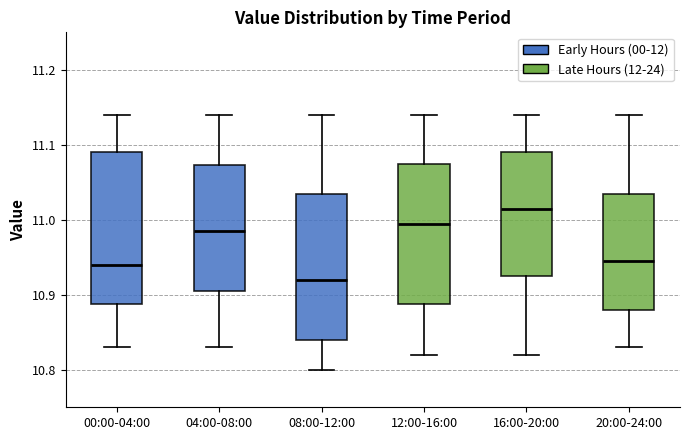

Reading left to right, transcribe this box plot: for each box, give where its median line is, the range the box spans, and where its two whiskers end, as read against the y-axis. The values are not printed on the chart, so give them approximately, as read against the axis.

00:00-04:00: median 10.94, box 10.89 to 11.09, whiskers 10.83 to 11.14
04:00-08:00: median 10.99, box 10.91 to 11.07, whiskers 10.83 to 11.14
08:00-12:00: median 10.92, box 10.84 to 11.04, whiskers 10.80 to 11.14
12:00-16:00: median 11.00, box 10.89 to 11.08, whiskers 10.82 to 11.14
16:00-20:00: median 11.02, box 10.93 to 11.09, whiskers 10.82 to 11.14
20:00-24:00: median 10.95, box 10.88 to 11.04, whiskers 10.83 to 11.14